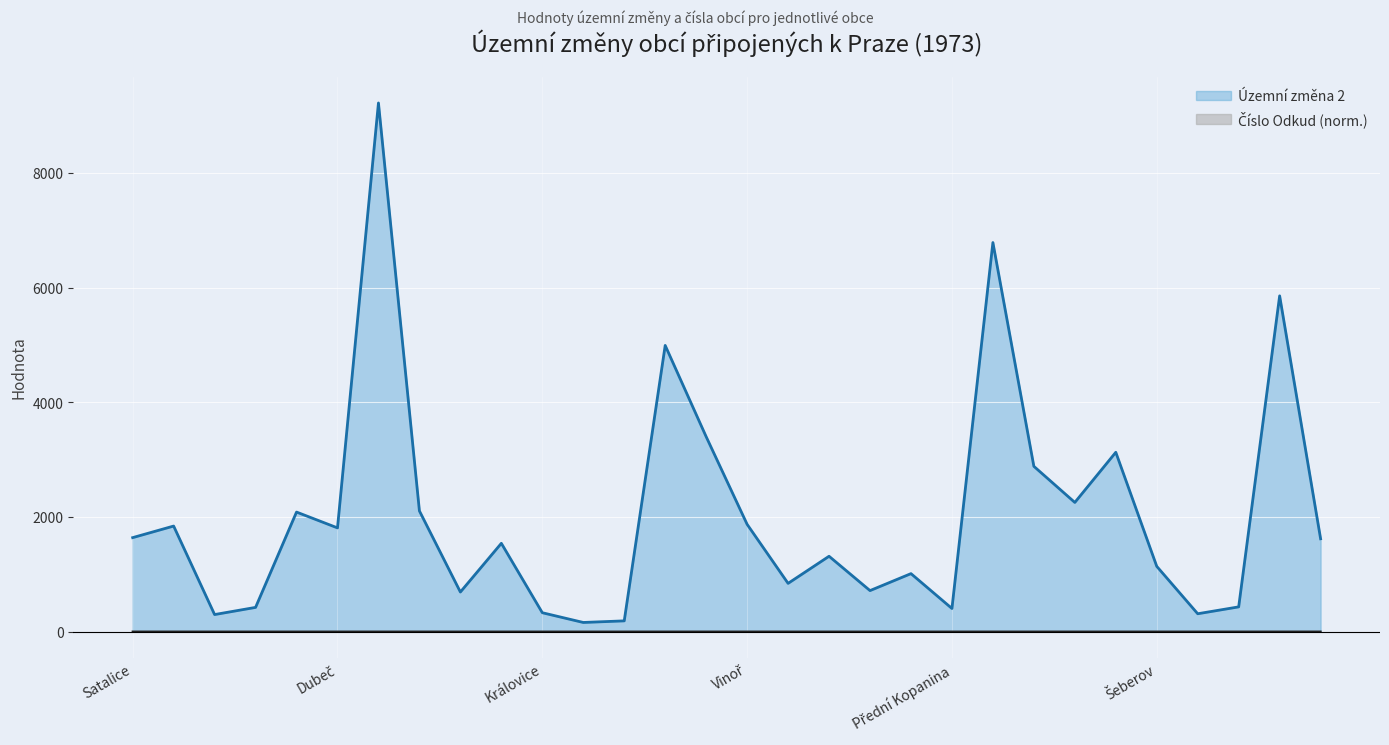

True or false: Územní změna 2 has more than 1 interior local peaks.

True